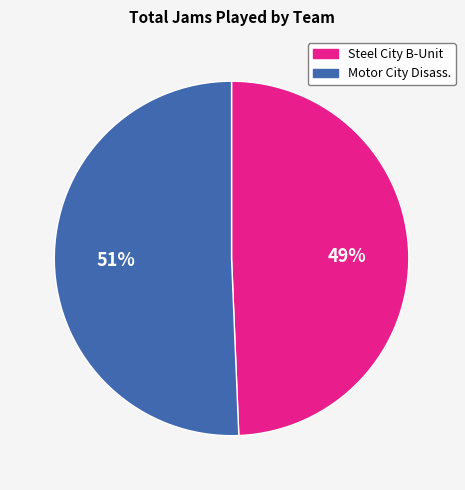

Does any single category account for the majority?

Yes